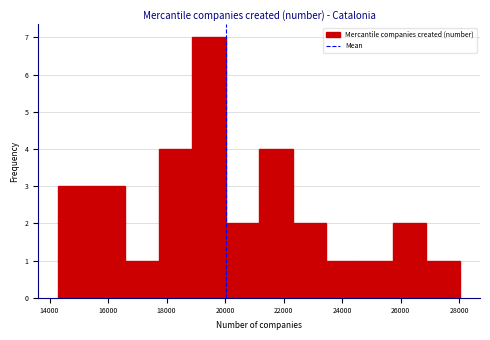

Reading left to right, transcribe this chart: for each bar, give the range it covers on the x-axis and its height. Neither the bar edges nor the heights are printed on the chart, so give them approximately, as read against the axes.

14200 to 15400: 3
15400 to 16600: 3
16600 to 17800: 1
17800 to 18800: 4
18800 to 20000: 7
20000 to 21200: 2
21200 to 22400: 4
22400 to 23400: 2
23400 to 24600: 1
24600 to 25800: 1
25800 to 26800: 2
26800 to 28000: 1